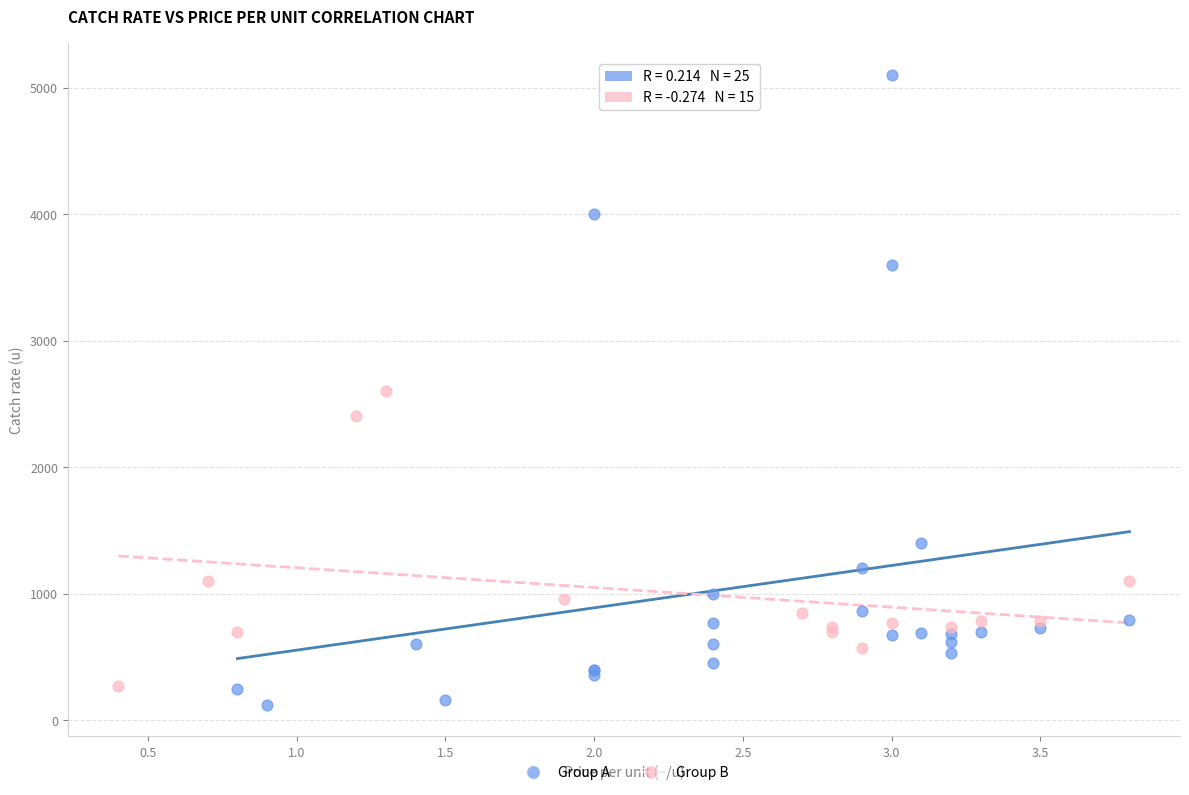

Which series reaches the minimum Y coordinate?

Group A